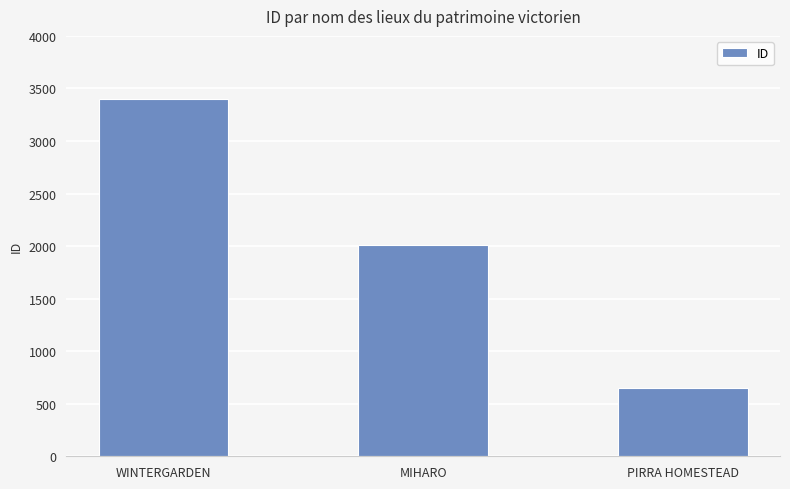

Which has a higher value, WINTERGARDEN or MIHARO?

WINTERGARDEN